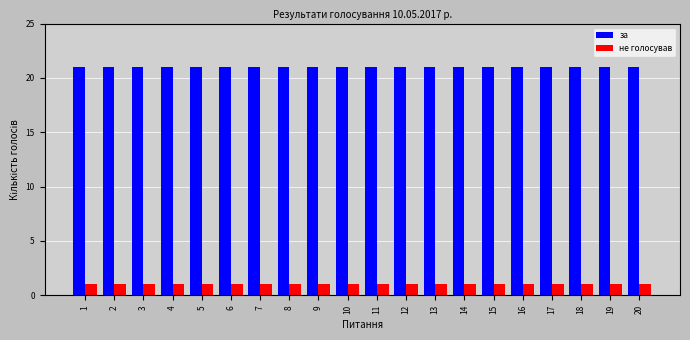

The за series shows 21 at 19. True or false?

True